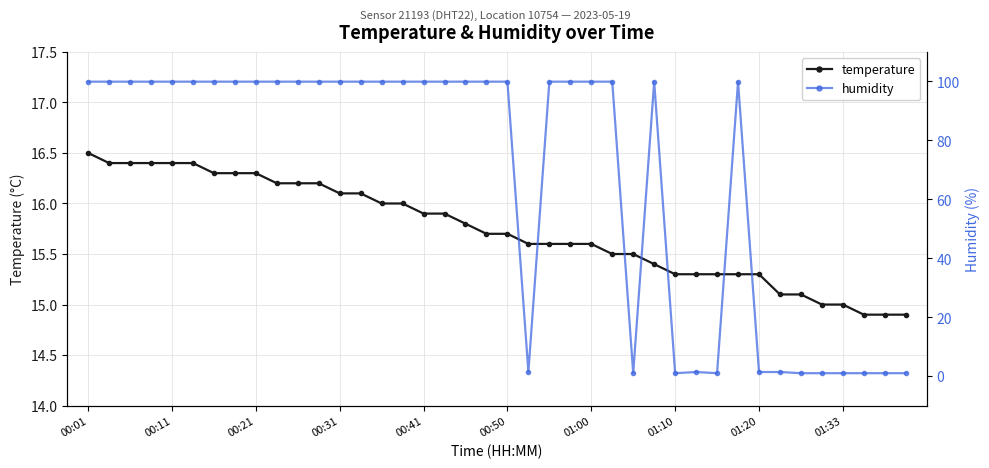

What is the minimum value for temperature?

14.9